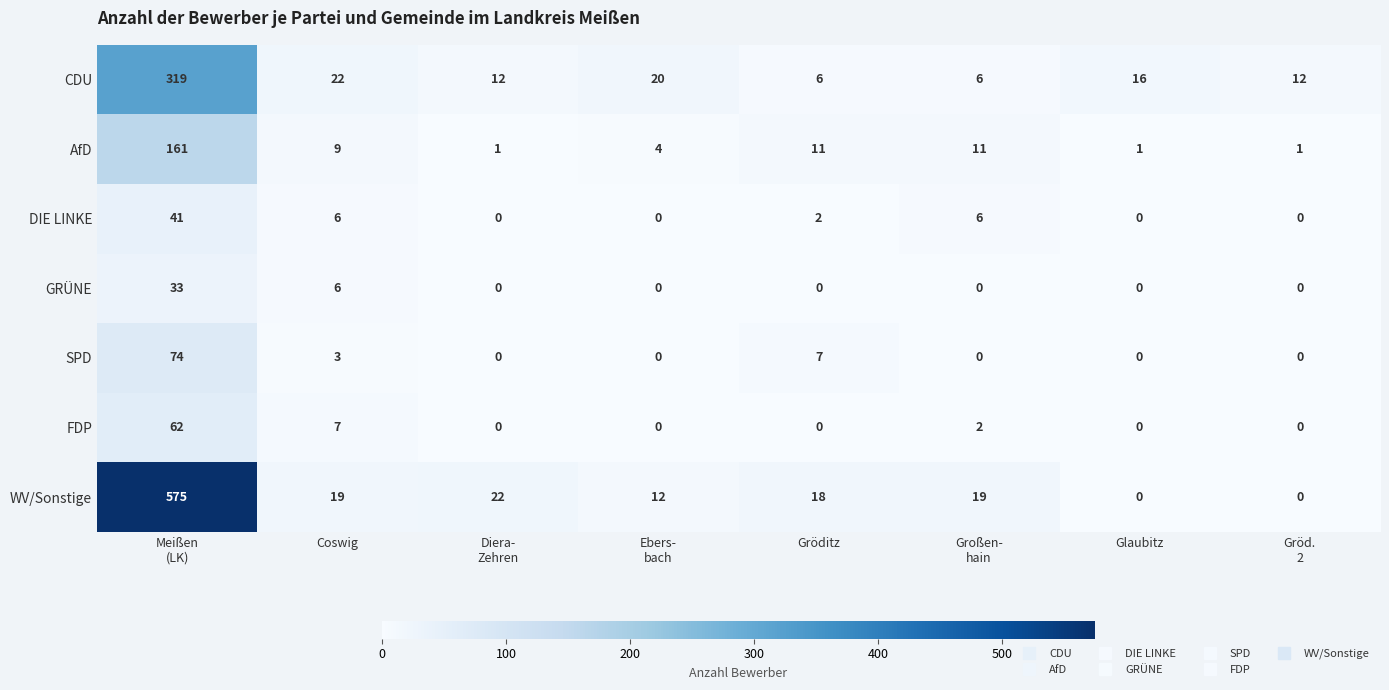

List the series in order of their peak value, lowest first.

GRÜNE, DIE LINKE, FDP, SPD, AfD, CDU, WV/Sonstige